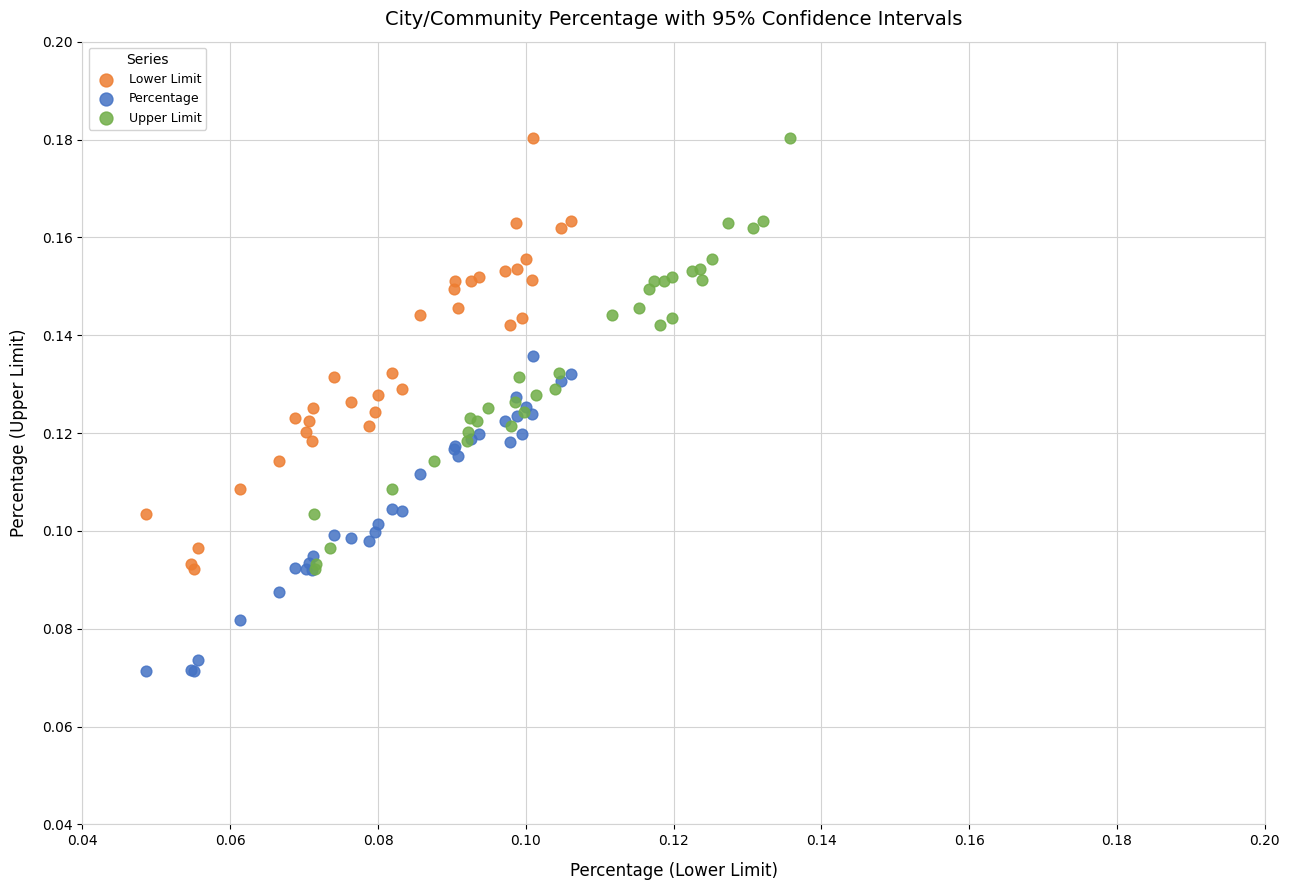

Which series contains the lowest Y value?

Percentage